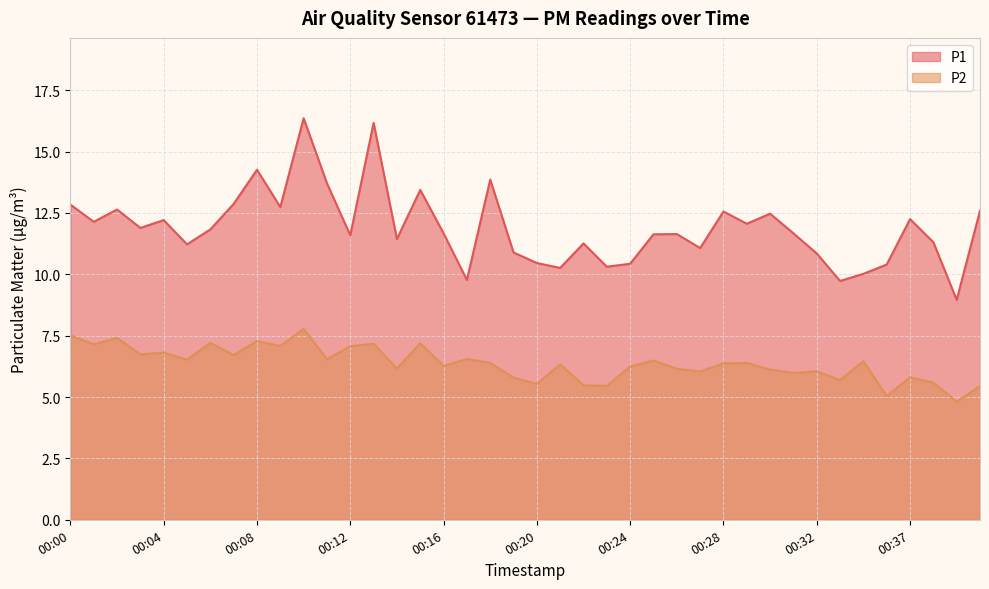

Which series has the largest total across all categories?

P1